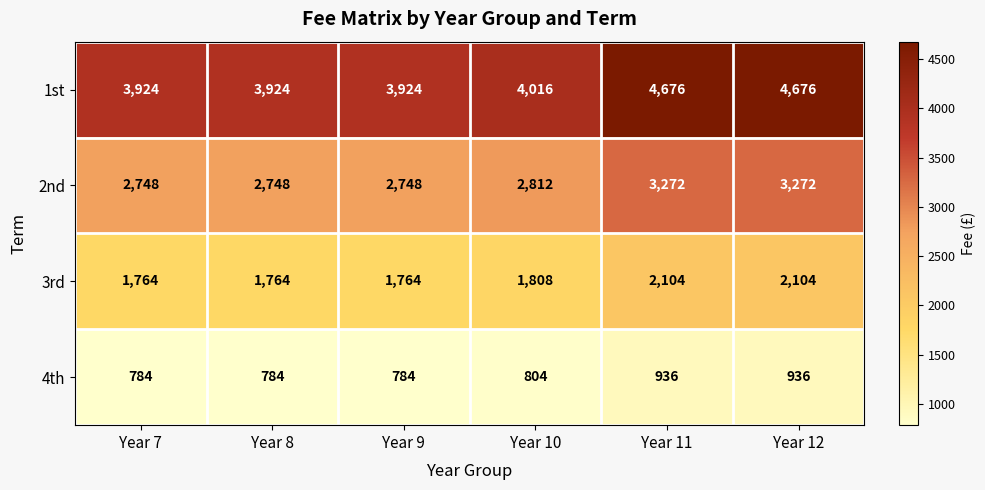

List the series in order of their peak value, lowest first.

4th, 3rd, 2nd, 1st